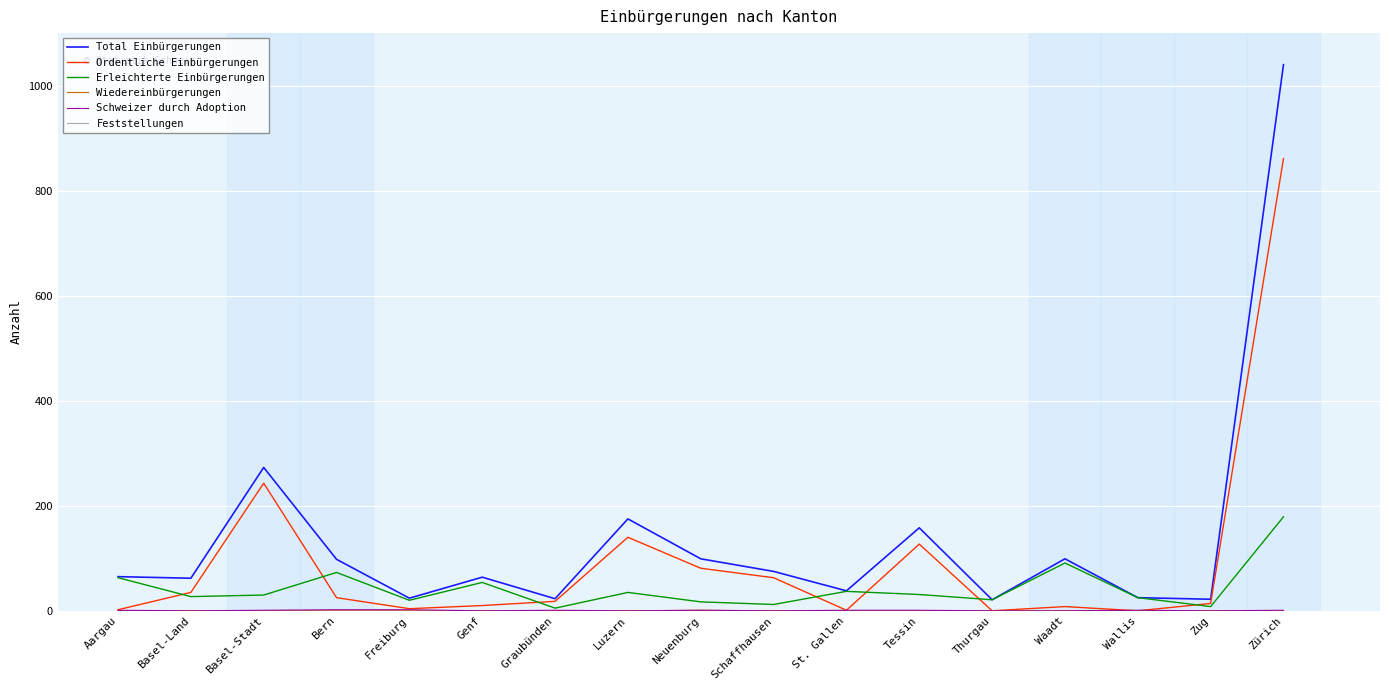

At which label does Ordentliche Einbürgerungen first exceed 18?

Basel-Land